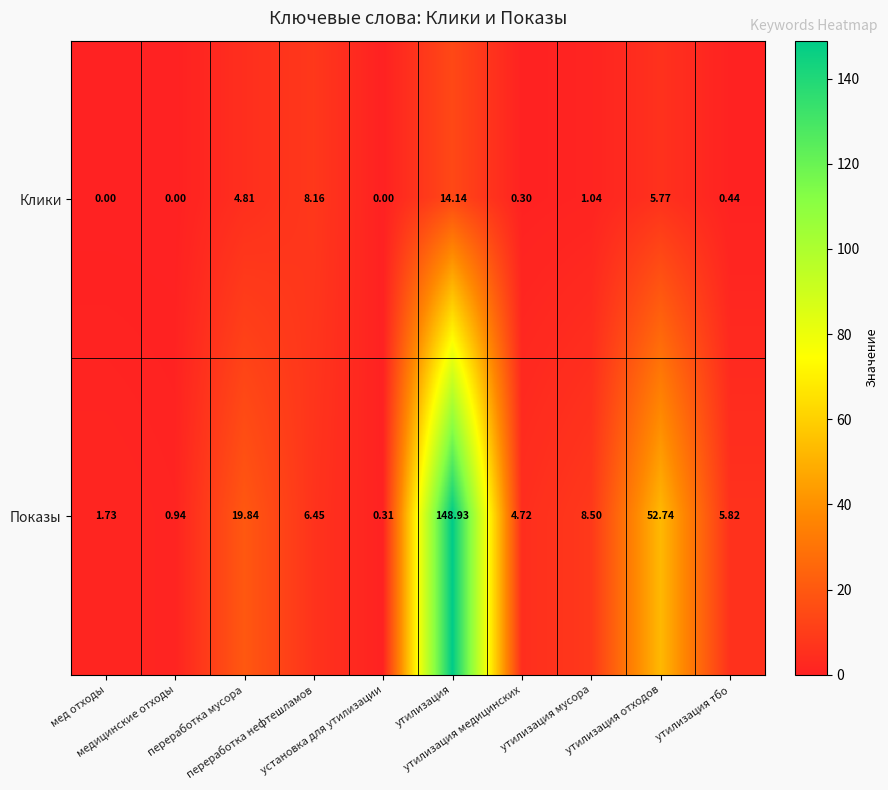

List the series in order of their peak value, lowest first.

Клики, Показы